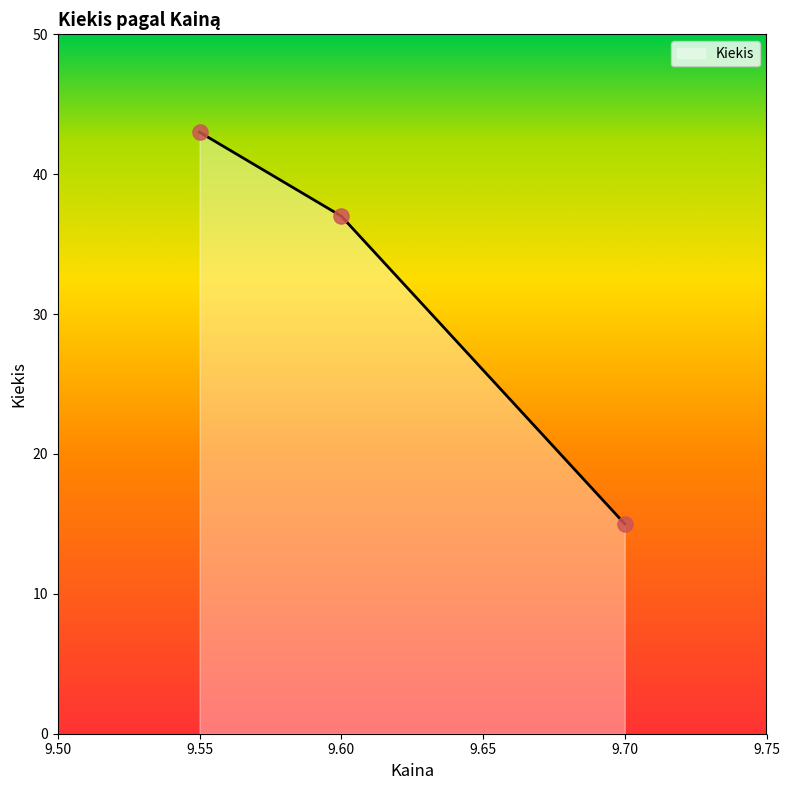

Between 9.60 and 9.55, which is larger?

9.55